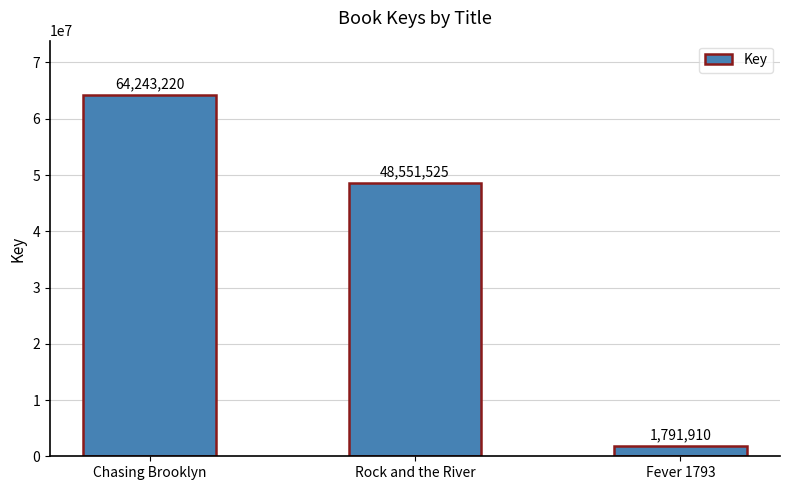

What is the difference between the values at Fever 1793 and Rock and the River?

46759615